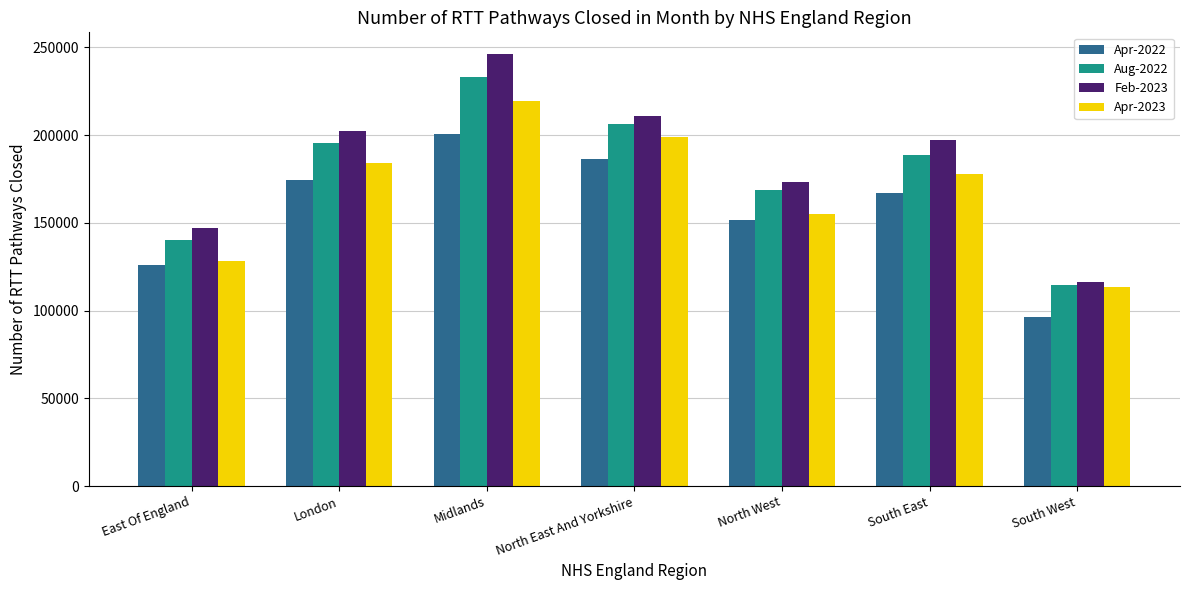

What is the label of the 5th bar from the left?

North West